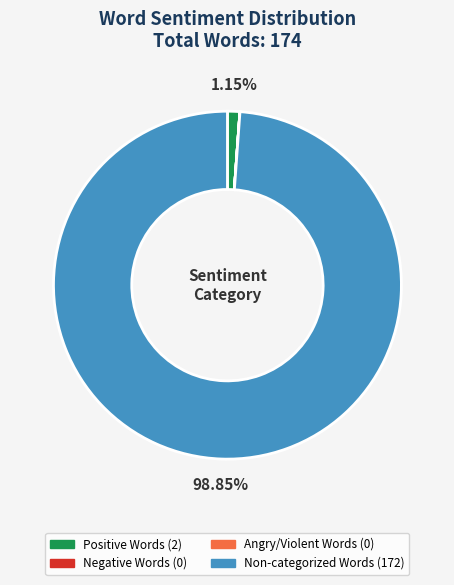

Does any single category account for the majority?

Yes